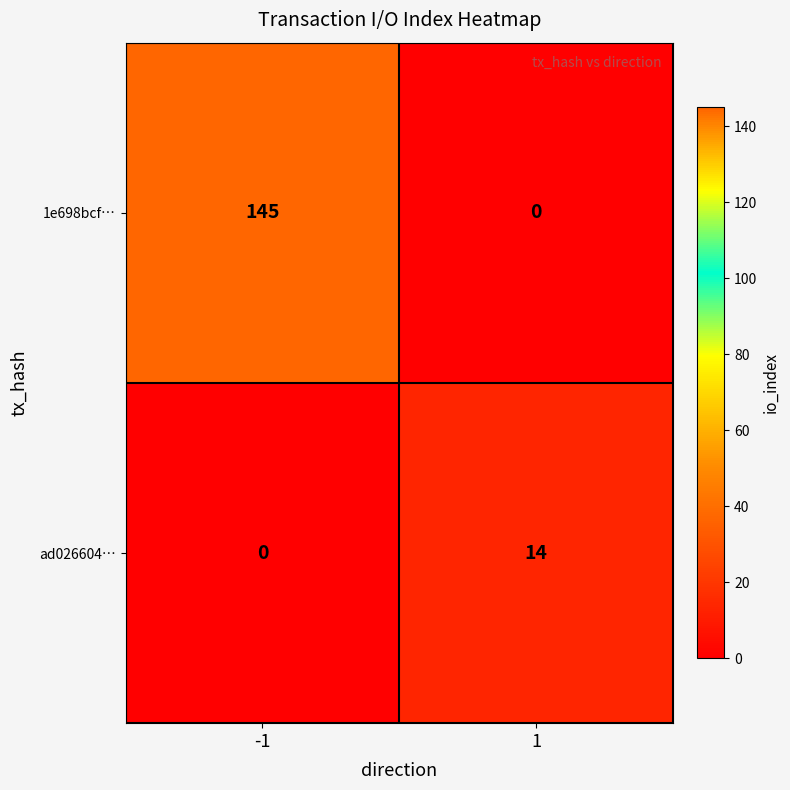

Between -1 and 1, which series saw the biggest shift?

1e698bcf…